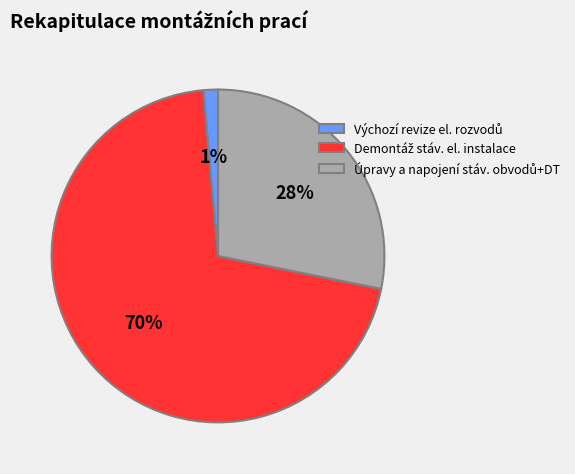

Count the number of slices in the pie.

3